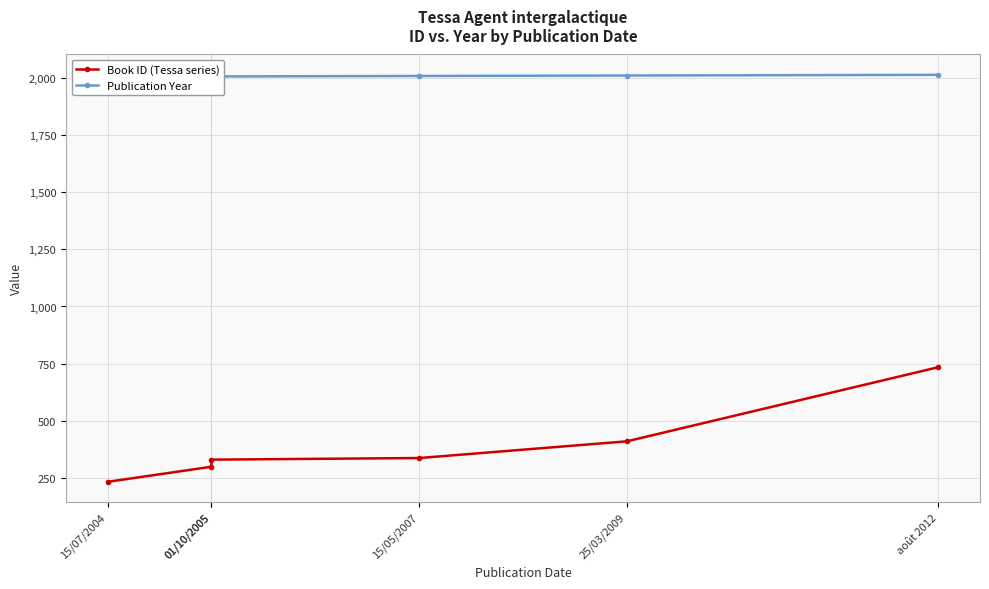

At which label does Book ID (Tessa series) reach its minimum?

15/07/2004